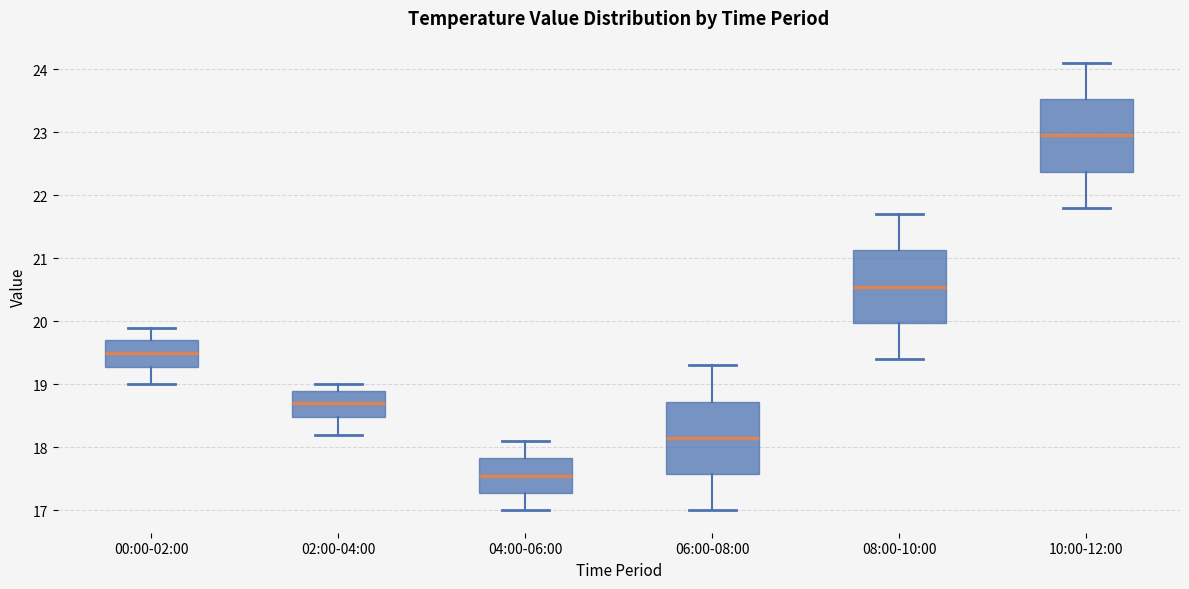

Reading left to right, transcribe this box plot: for each box, give where its median line is, the range the box spans, and where its two whiskers end, as read against the y-axis. The values are not printed on the chart, so give them approximately, as read against the axis.

00:00-02:00: median 19.5, box 19.3 to 19.7, whiskers 19.0 to 19.9
02:00-04:00: median 18.7, box 18.5 to 18.9, whiskers 18.2 to 19.0
04:00-06:00: median 17.6, box 17.3 to 17.8, whiskers 17.0 to 18.1
06:00-08:00: median 18.2, box 17.6 to 18.7, whiskers 17.0 to 19.3
08:00-10:00: median 20.6, box 20.0 to 21.1, whiskers 19.4 to 21.7
10:00-12:00: median 23.0, box 22.4 to 23.5, whiskers 21.8 to 24.1